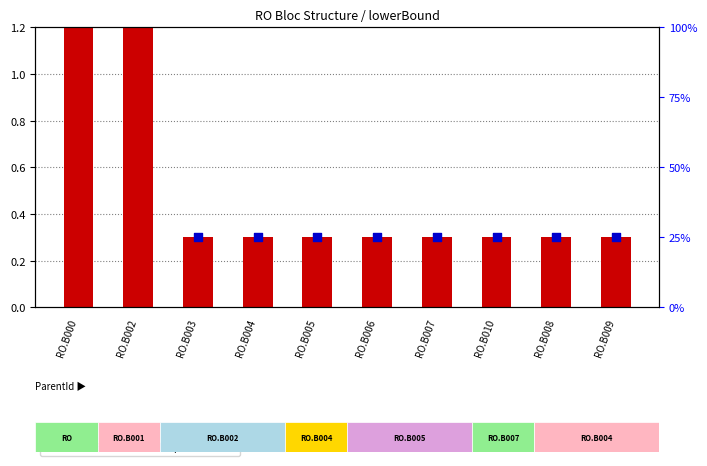

At how many categories does at least one series exceed 0?

10